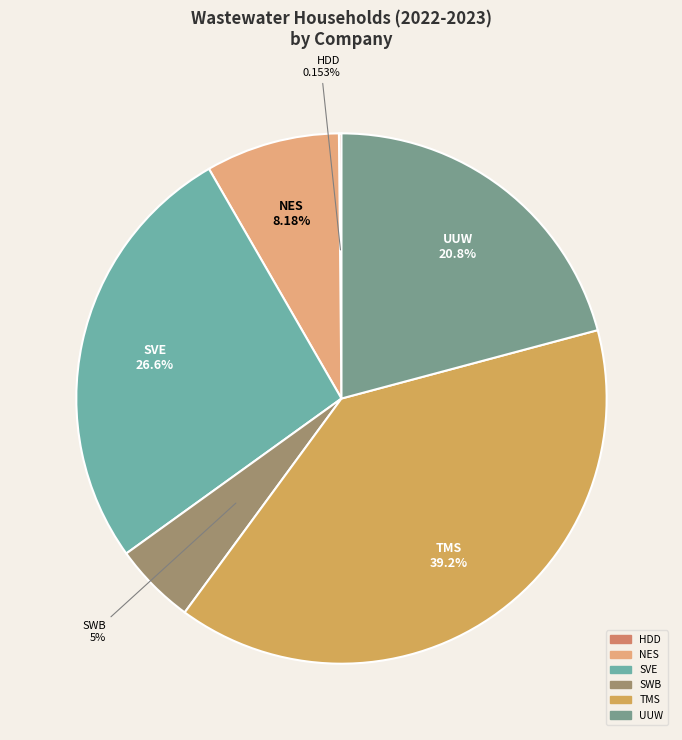

Which has a higher value, UUW or SWB?

UUW